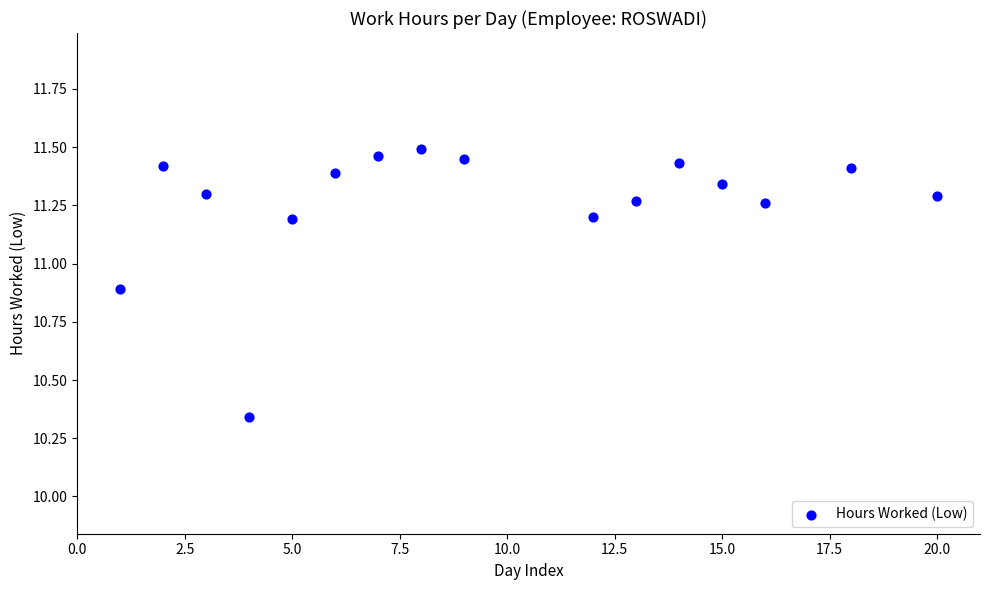

How many points are shown in the scatter plot?

16